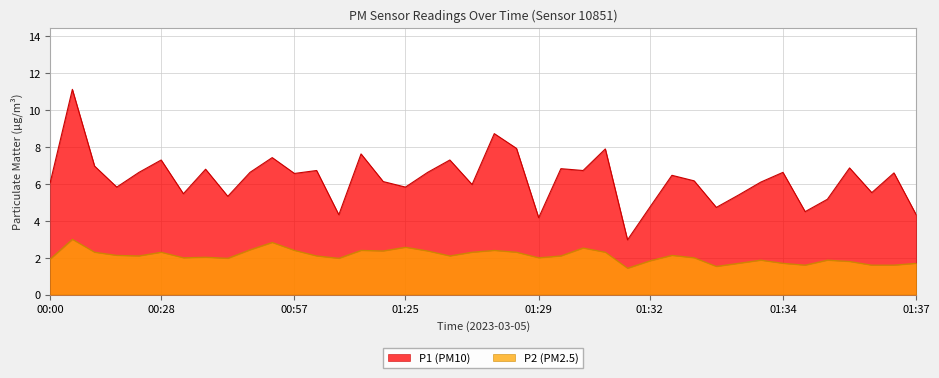

List the series in order of their peak value, lowest first.

P2 (PM2.5), P1 (PM10)